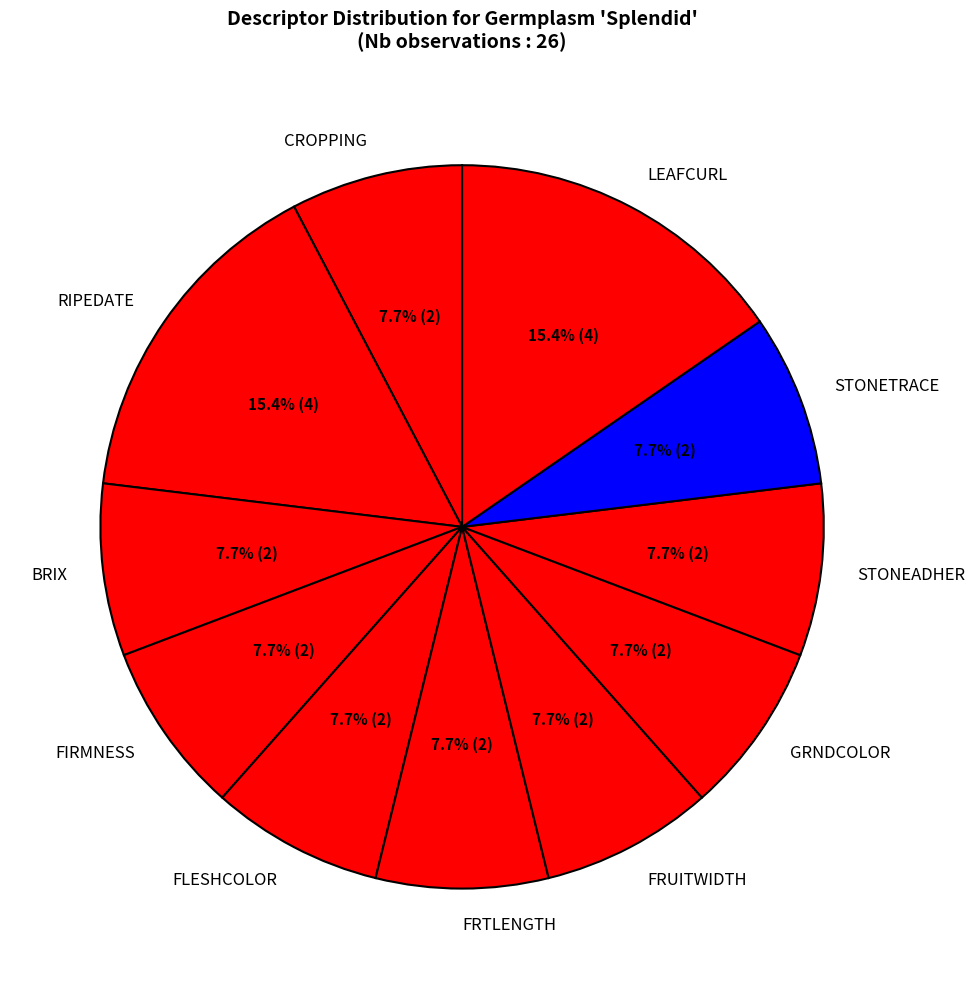

Does STONEADHER account for over 50% of the chart?

No